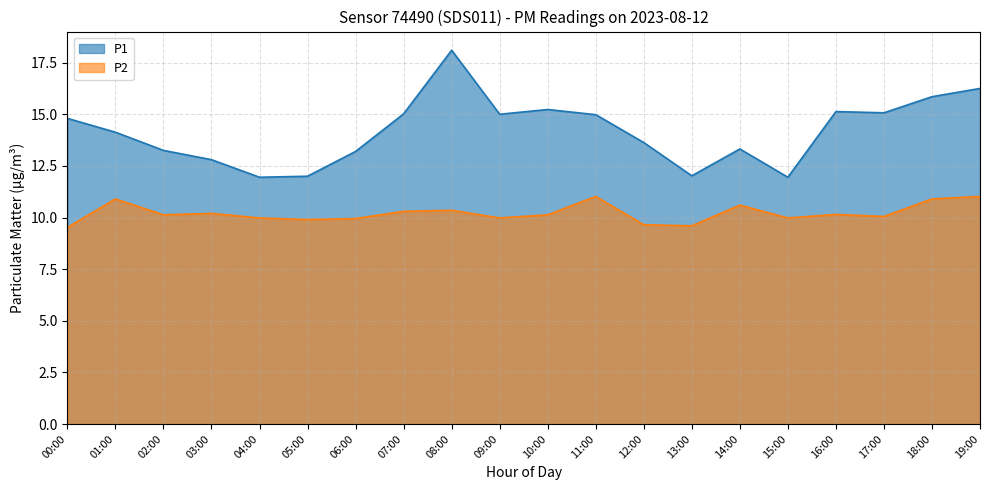

In P1, how many points are lower than both neighbors (excluding endpoints)?

5